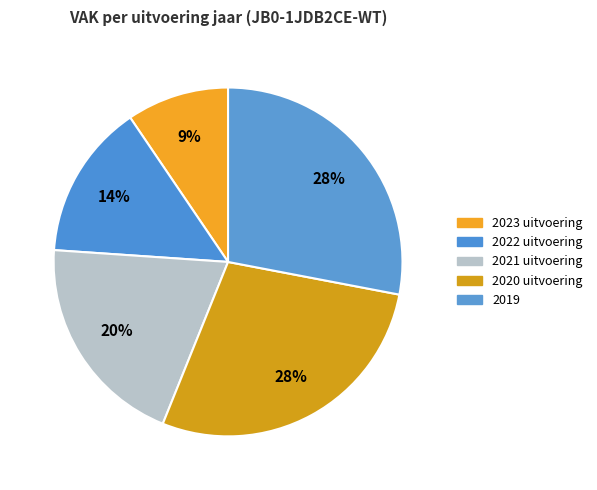

Approximately how many times larger is the value at 2019 compared to 2020 uitvoering?

1.0